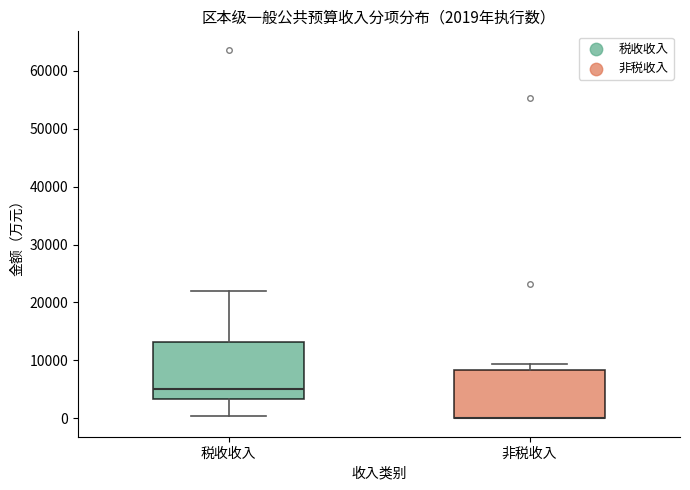

Comparing the boxes themselves (not the whiskers), which one is the tallest?

税收收入